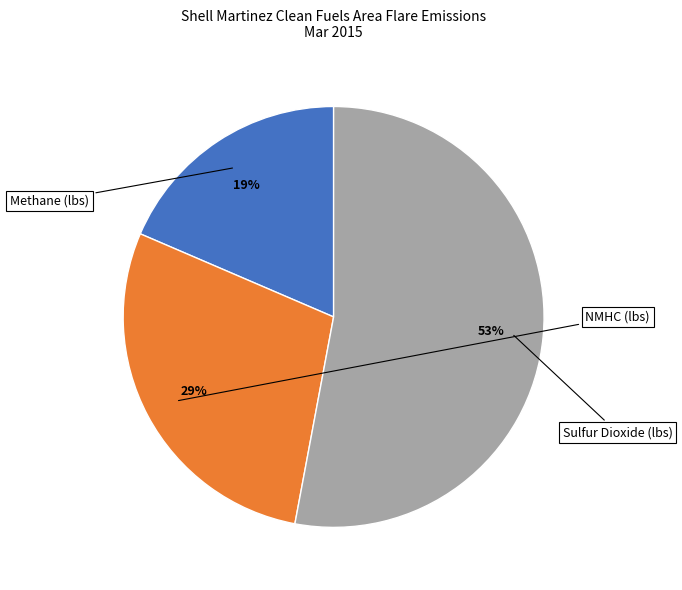

To the nearest percent, what portion does Methane (lbs) represent?

19%